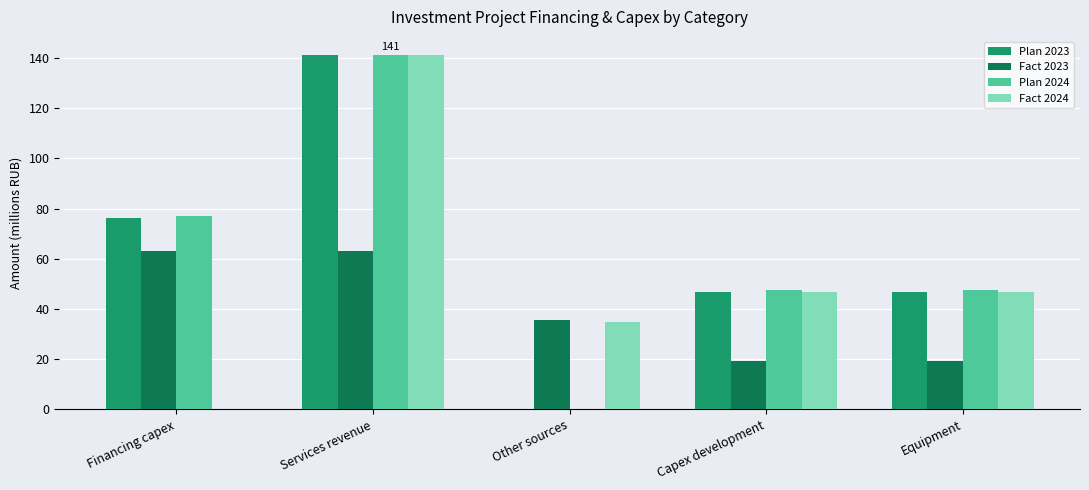

What is the sum of all Fact 2023 values?

201.0